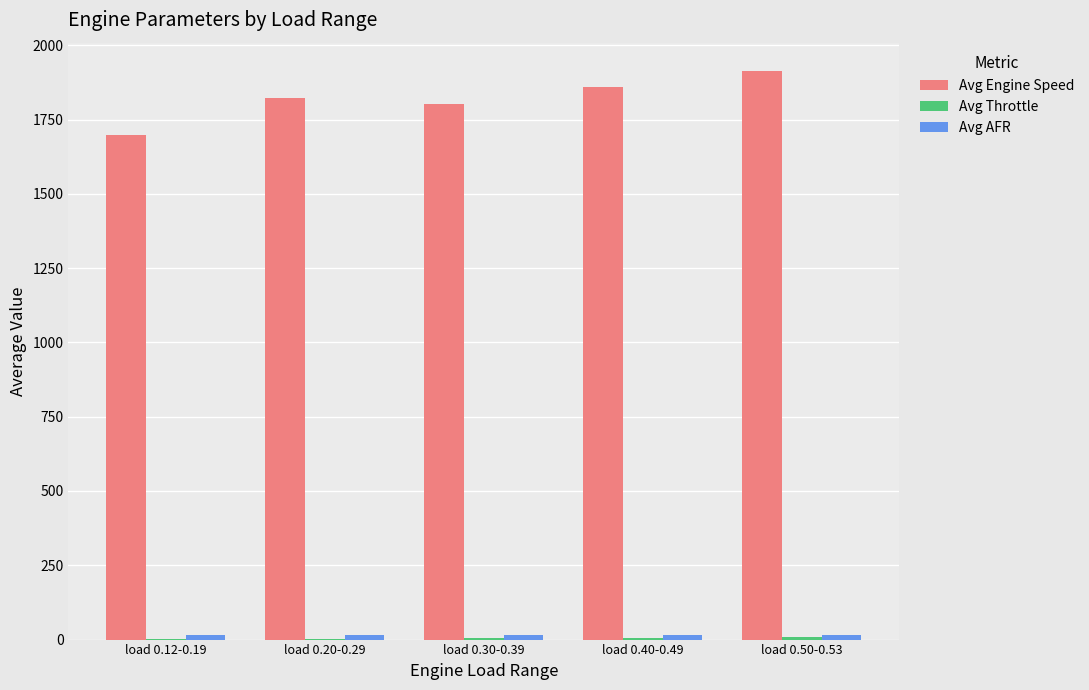

Between load 0.30-0.39 and load 0.40-0.49, which series saw the biggest shift?

Avg Engine Speed